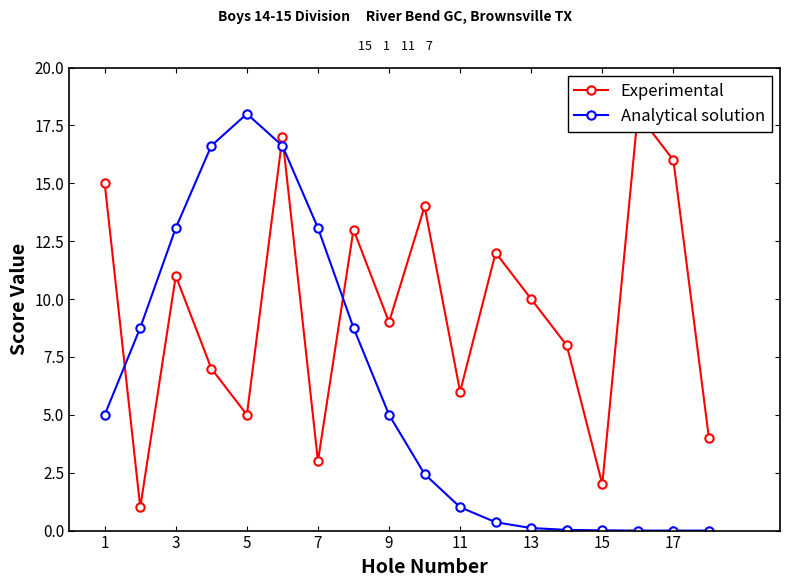

Reading left to right, extract all data points from this chart.

Experimental: 15.0	1.0	11.0	7.0	5.0	17.0	3.0	13.0	9.0	14.0	6.0	12.0	10.0	8.0	2.0	18.0	16.0	4.0
Analytical solution: 5.0	8.8	13.1	16.6	18.0	16.6	13.1	8.8	5.0	2.4	1.0	0.4	0.1	0.0	0.0	0.0	0.0	0.0